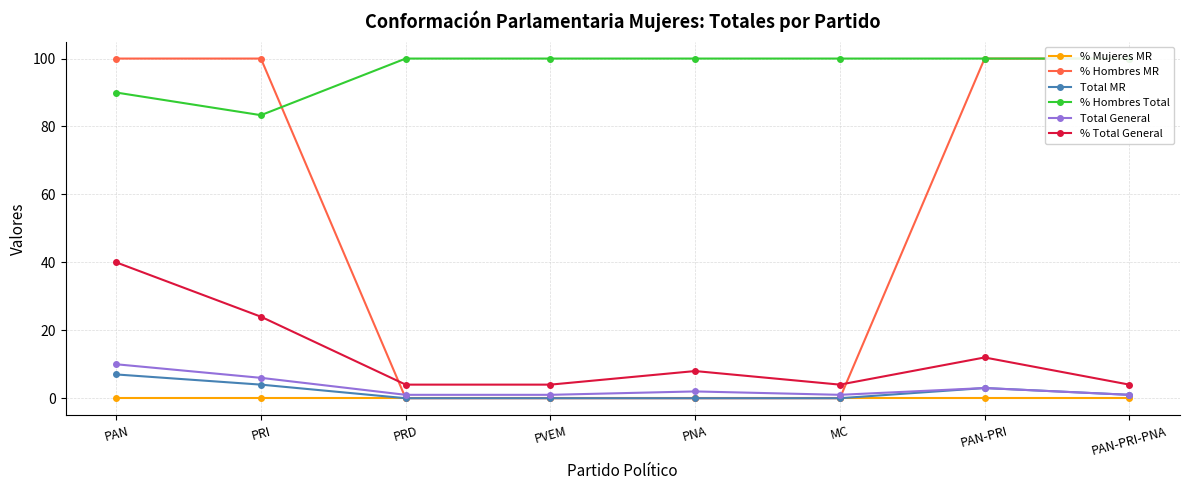

How many values in Total MR are above zero?

4